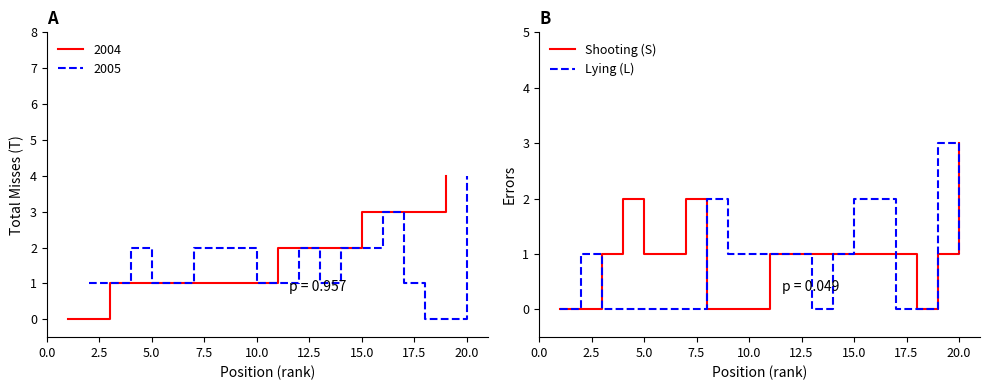

How many lines are shown in the chart?

2